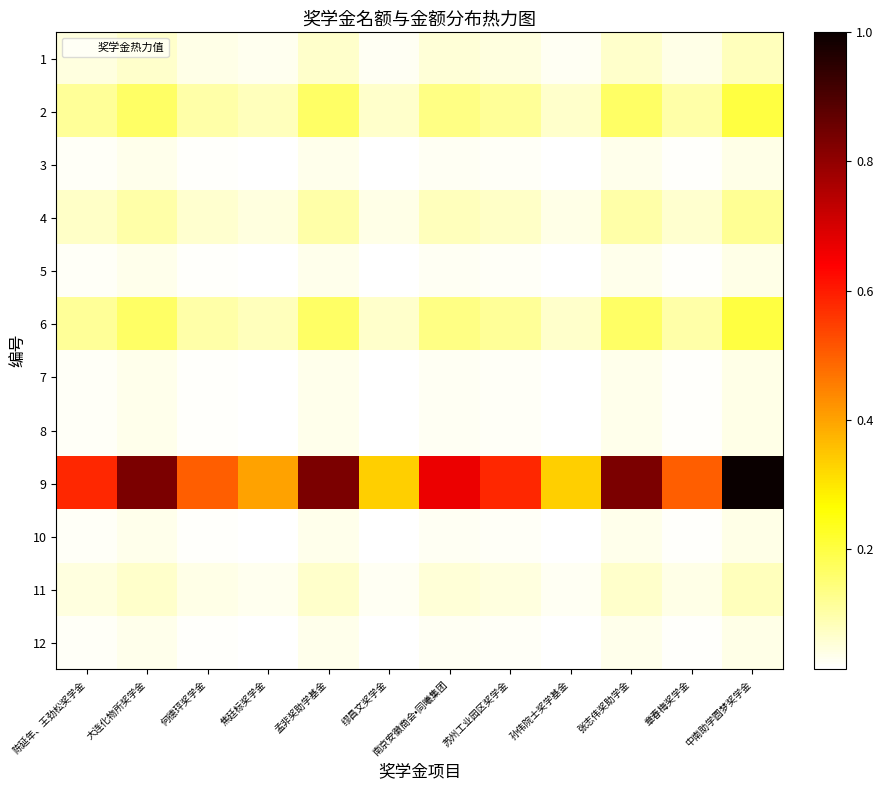

Which series has the largest total across all categories?

9